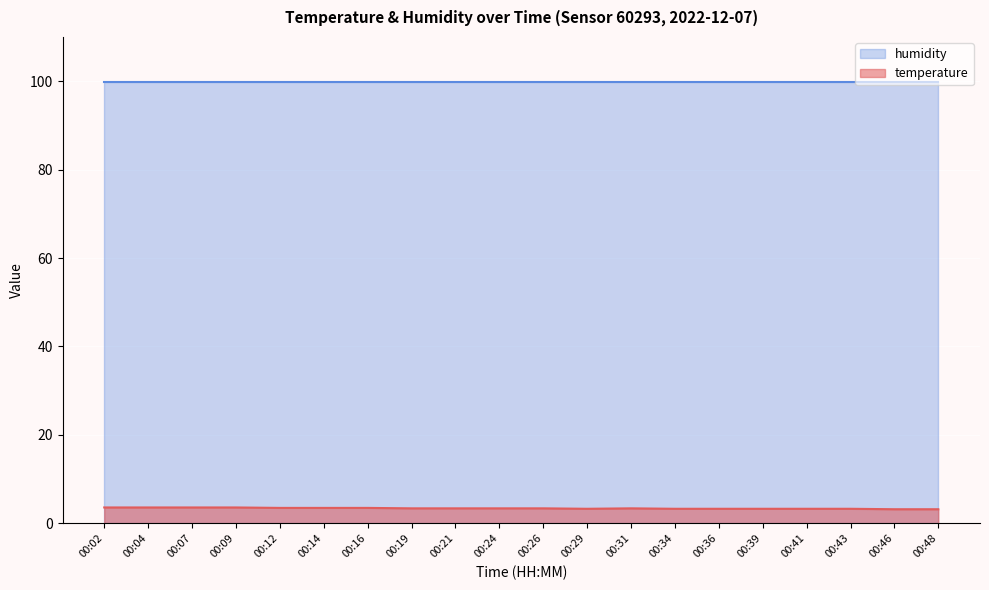

What is the minimum value shown in the chart?

3.2